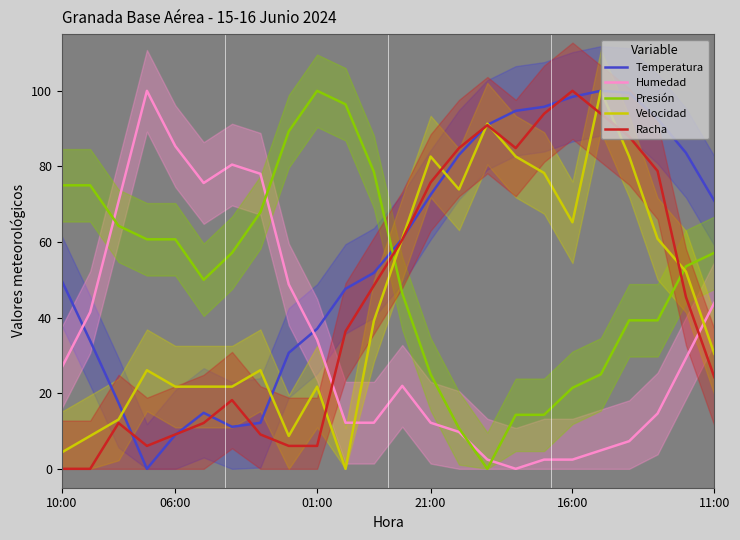

True or false: Presión and Racha cross at least once.

True